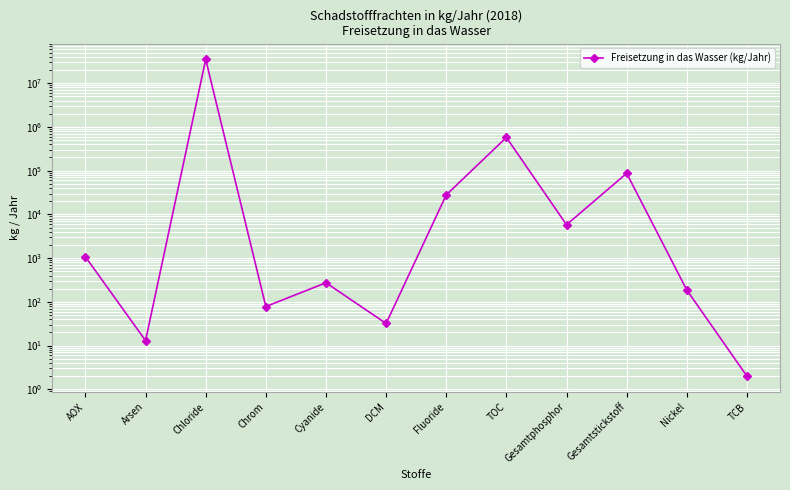

Where is the data nearest to the value 17450001?

TOC